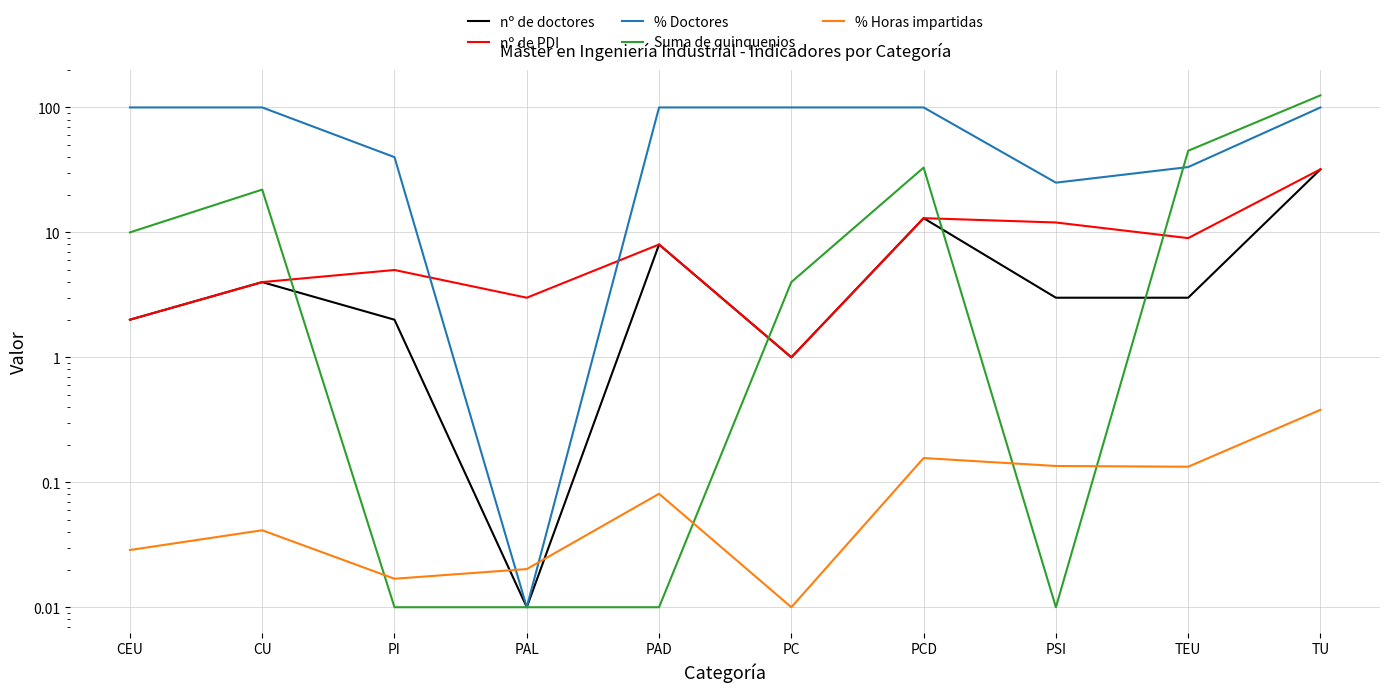

Between PAL and TEU, which series saw the biggest shift?

Suma de quinquenios